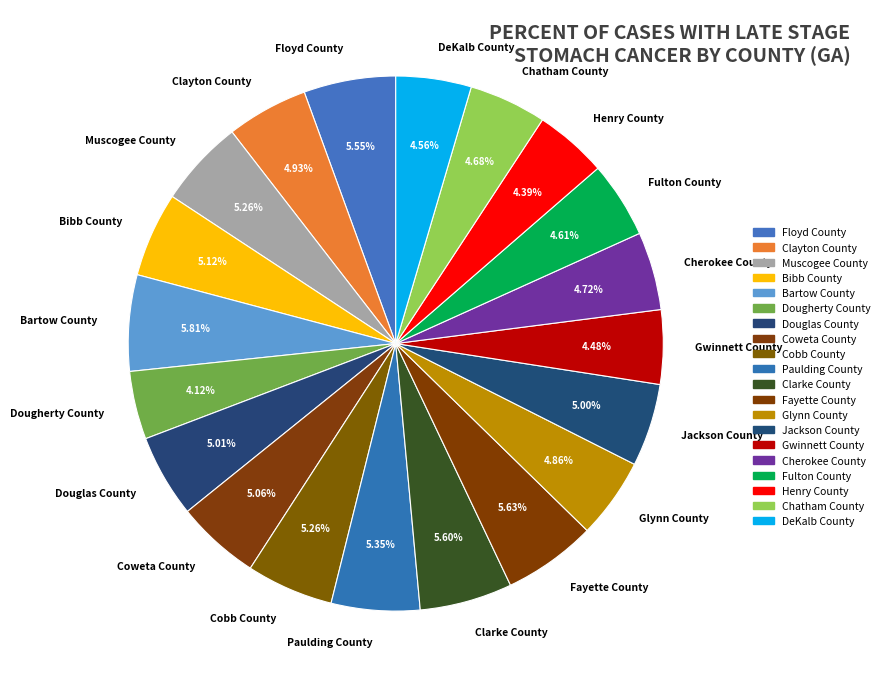

Approximately how many times larger is the value at Douglas County compared to Cherokee County?

1.1